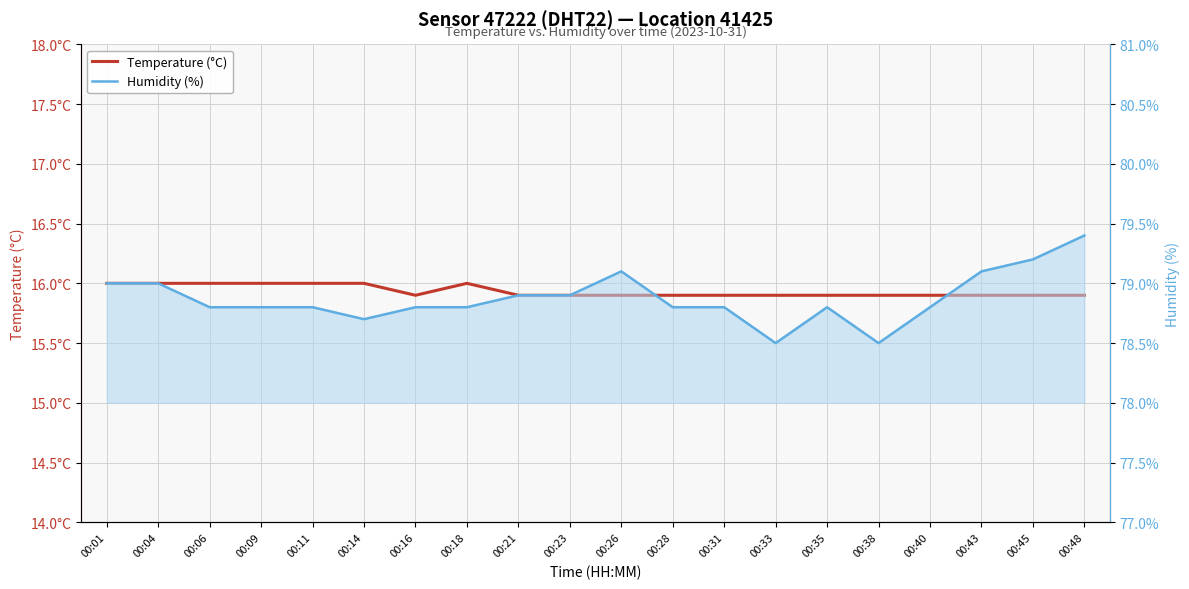

Rank the series by their maximum value, from lowest to highest.

Temperature (°C), Humidity (%)